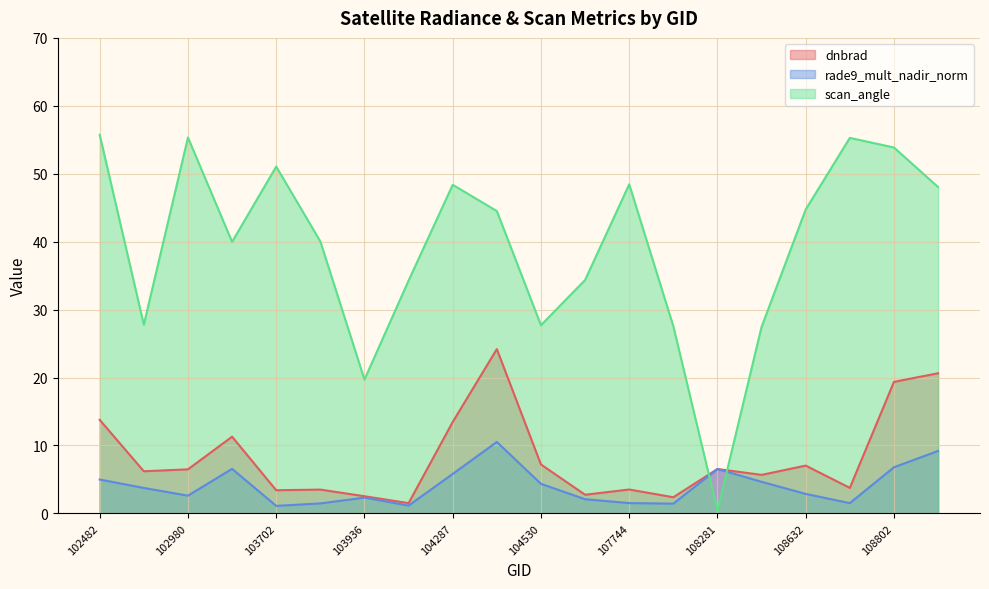

Reading left to right, list all the values displayed in this chart.

dnbrad: 102482=13.8	539=6.2	102980=6.5	103574=11.3	103702=3.4	103818=3.5	103936=2.5	104170=1.5	104287=13.5	104414=24.2	104530=7.2	107573=2.7	107744=3.5	108103=2.4	108281=6.5	108455=5.7	108632=7.0	108645=3.8	108802=19.4	108816=20.6
rade9_mult_nadir_norm: 102482=5.0	539=3.7	102980=2.6	103574=6.6	103702=1.1	103818=1.5	103936=2.3	104170=1.2	104287=5.8	104414=10.5	104530=4.4	107573=2.1	107744=1.5	108103=1.4	108281=6.5	108455=4.7	108632=2.9	108645=1.5	108802=6.8	108816=9.2
scan_angle: 102482=55.7	539=27.8	102980=55.3	103574=40.0	103702=51.1	103818=40.0	103936=19.7	104170=34.3	104287=48.4	104414=44.5	104530=27.7	107573=34.4	107744=48.4	108103=27.6	108281=0.4	108455=27.5	108632=44.7	108645=55.3	108802=53.9	108816=48.0